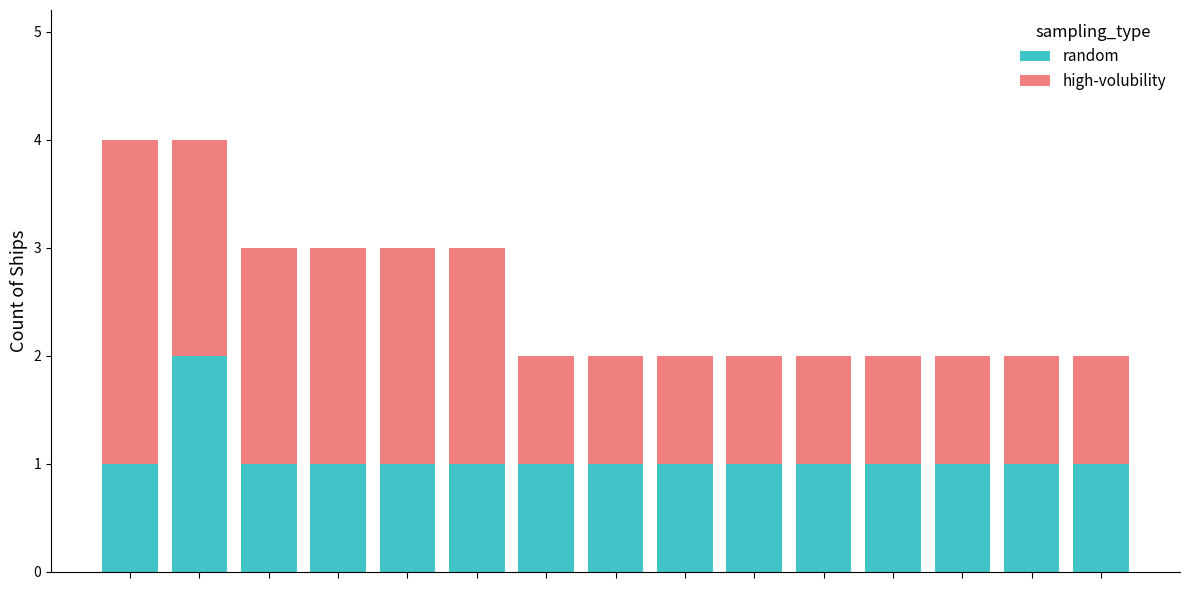

Reading left to right, transcribe the values for random.

1	2	1	1	1	1	1	1	1	1	1	1	1	1	1